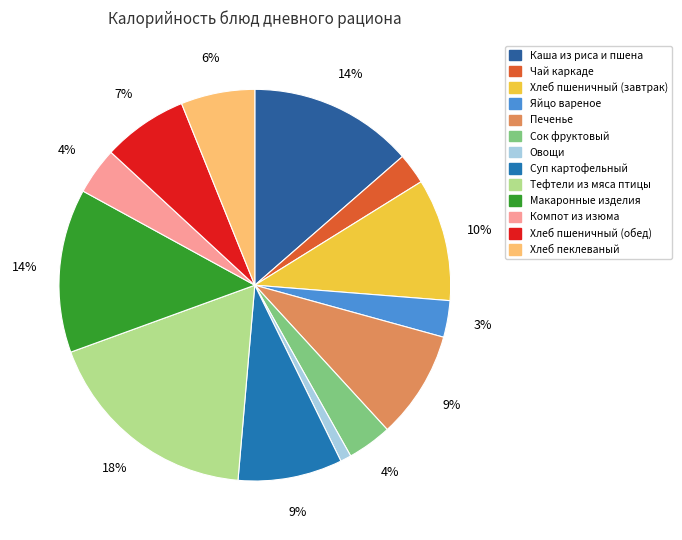

How many slices are in this pie chart?

13